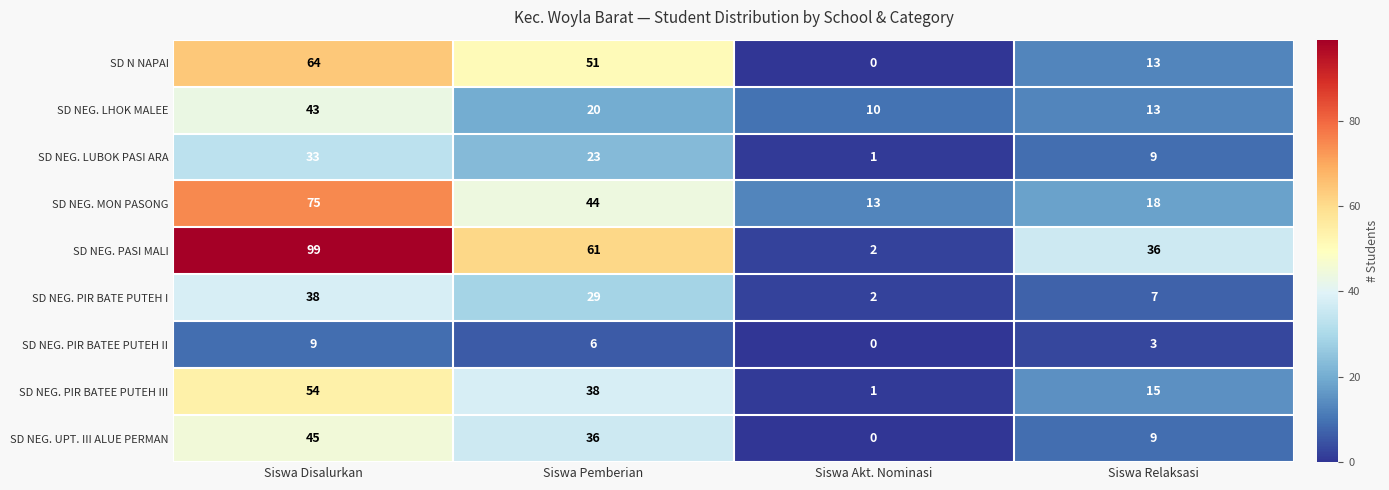

How many SD NEG. PIR BATEE PUTEH II values are between 3 and 9?

3